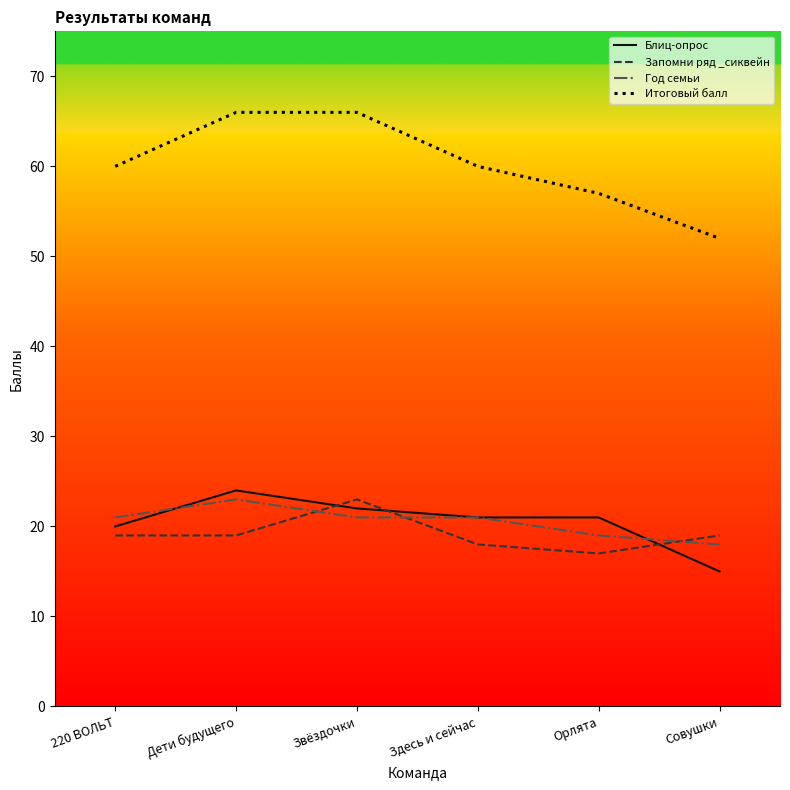

True or false: Блиц-опрос has a value of 21 at Здесь и сейчас.

True